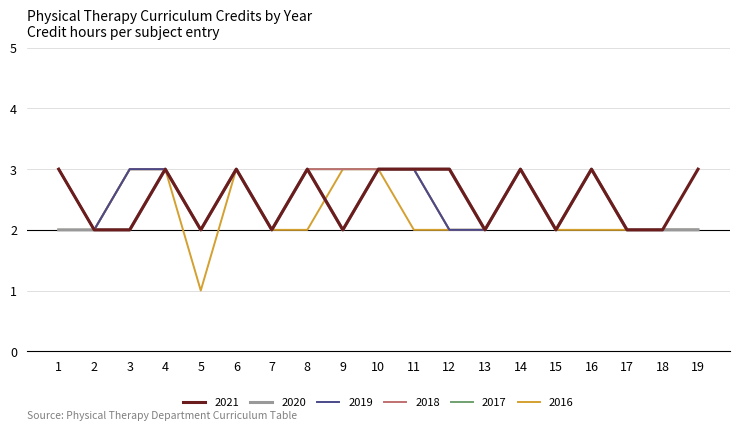

True or false: 2016 has more than 1 interior local peaks.

True